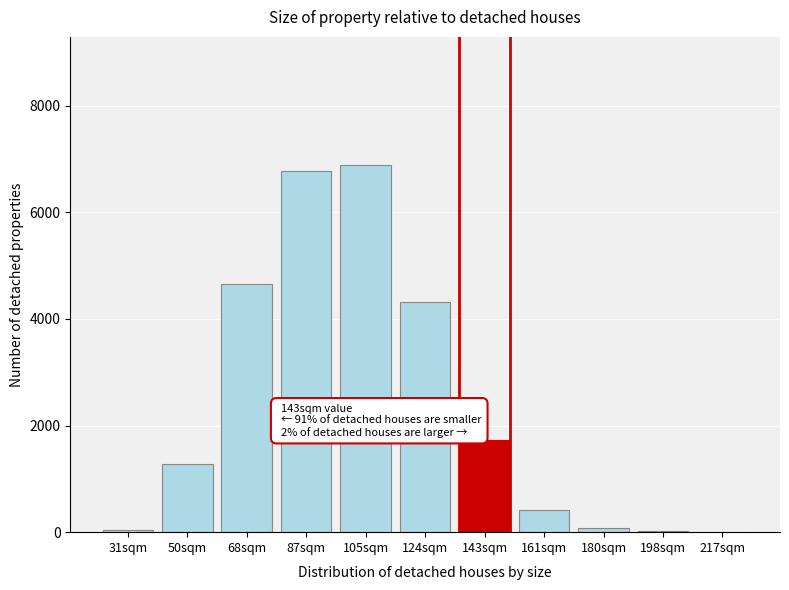

Where is the data nearest to the value 3442?

124sqm